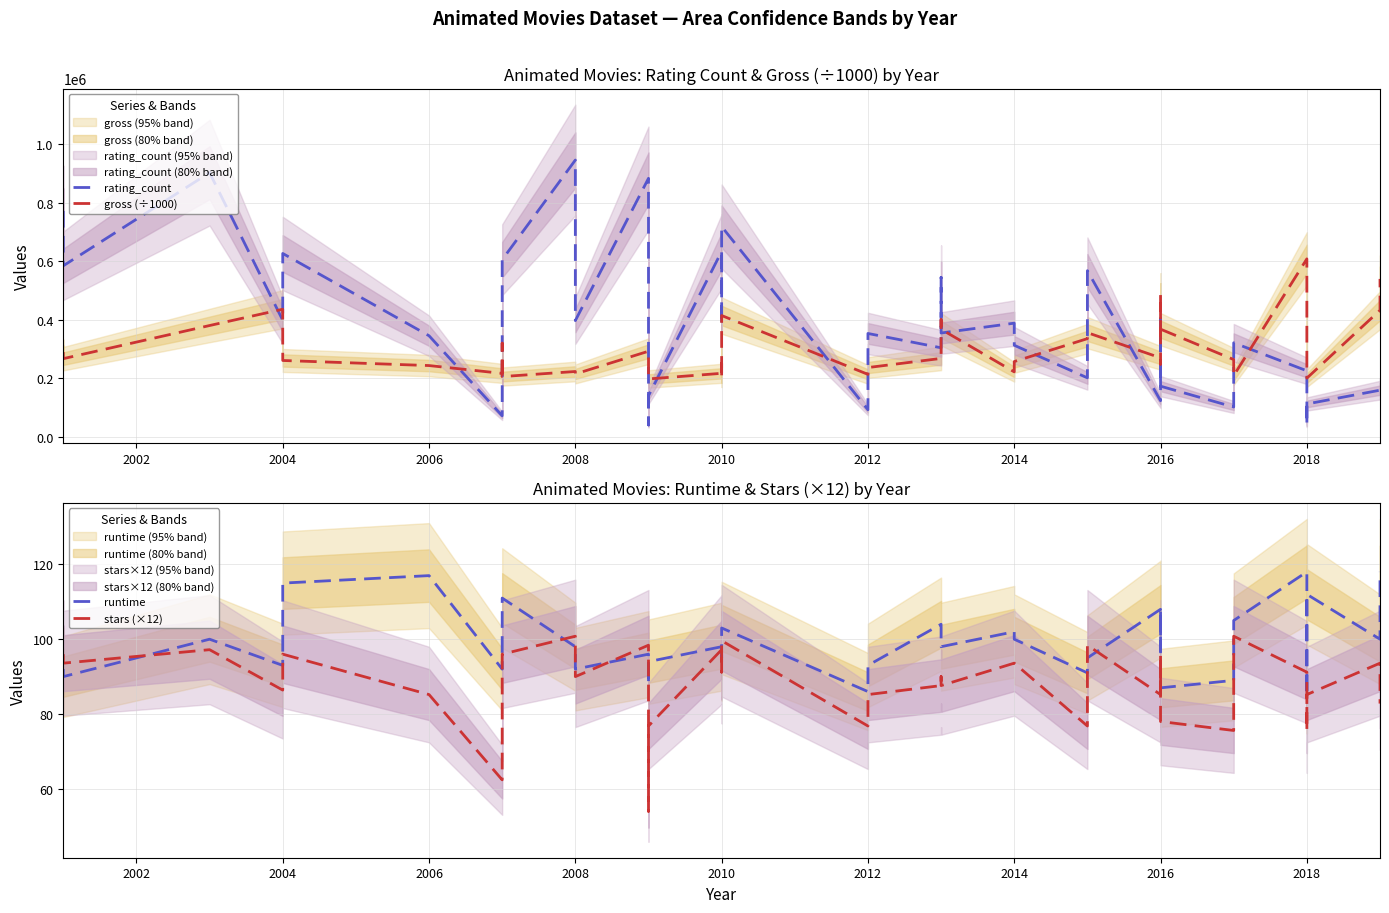

Does the chart display data point markers on the line(s)?

No